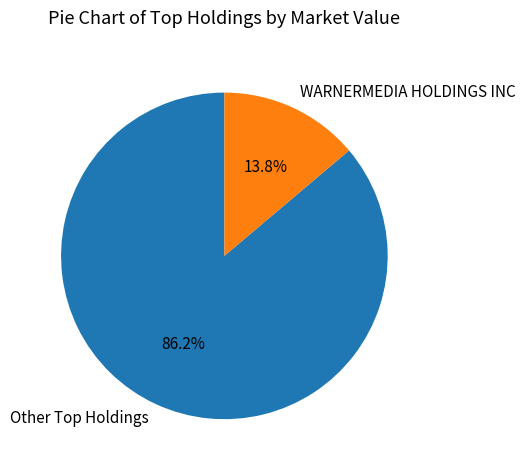

What is the majority slice?

Other Top Holdings